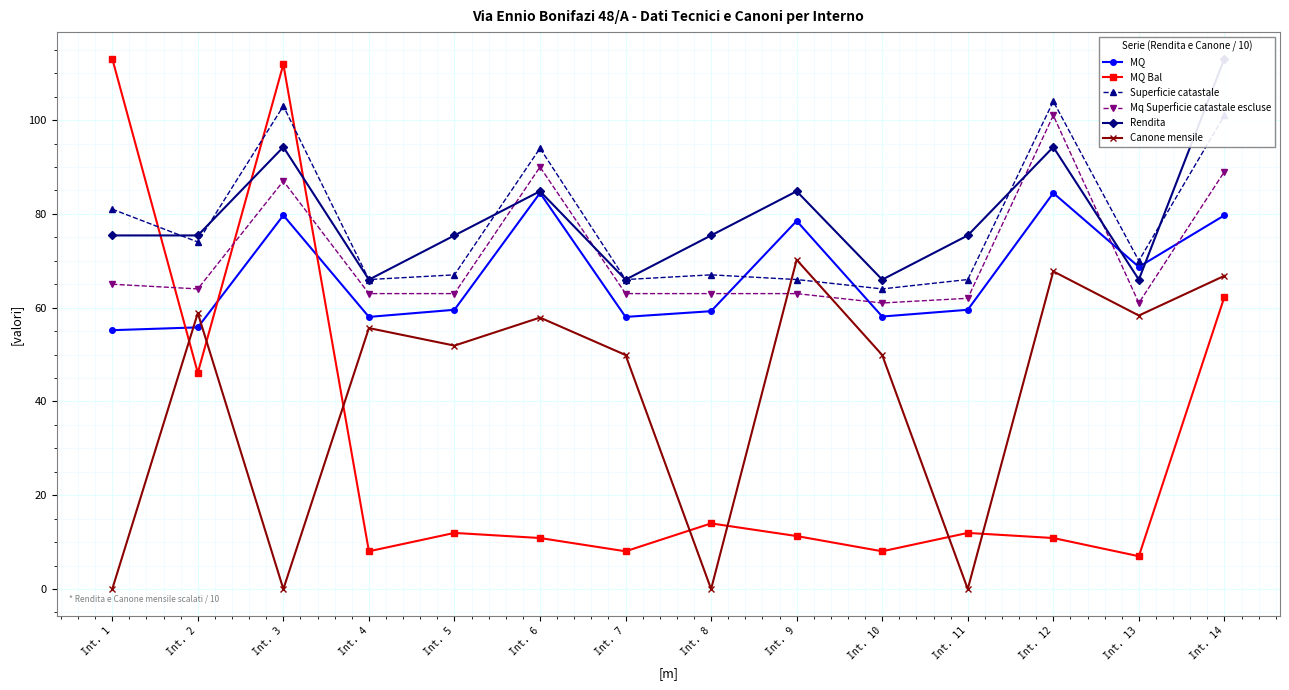

What is the maximum value for Mq Superficie catastale escluse?

101.0